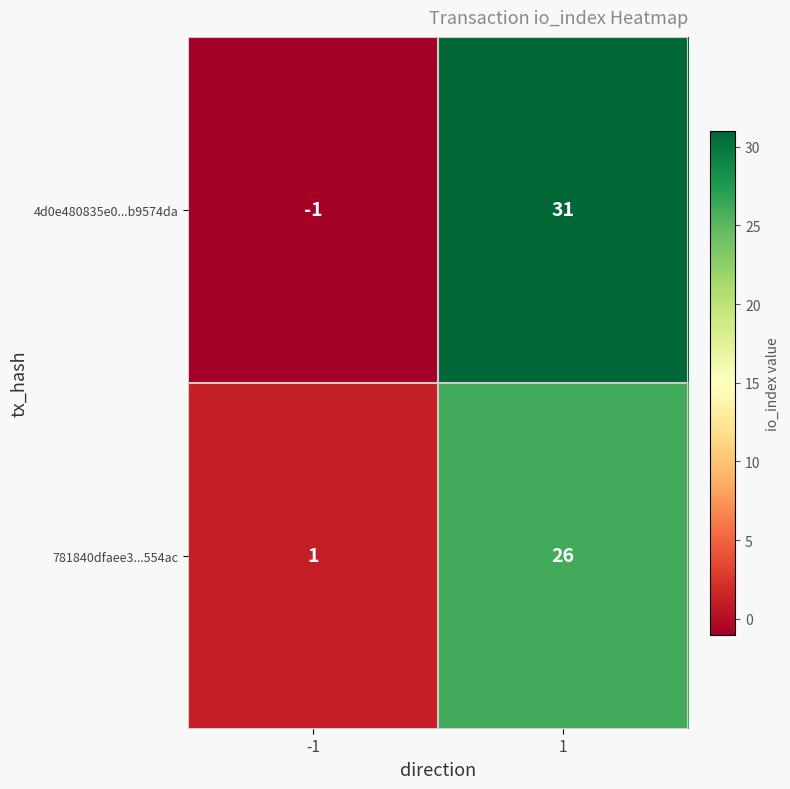

Is it true that 4d0e480835e0...b9574da equals -1 at -1?

True